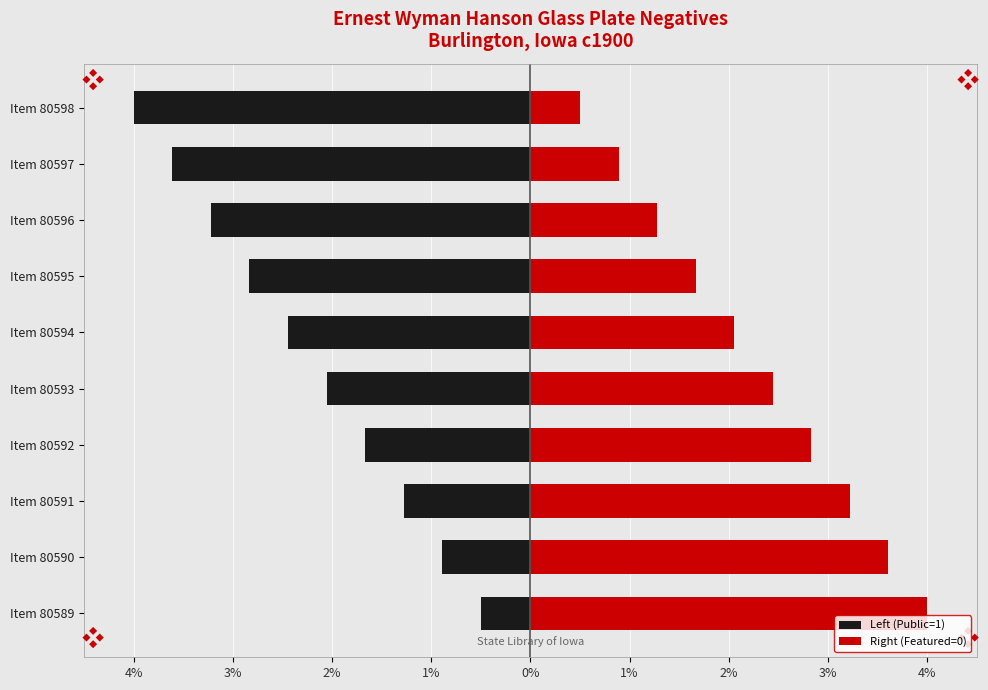

At Item 80596, list the series in order from smallest to largest.

Left (Public=1), Right (Featured=0)